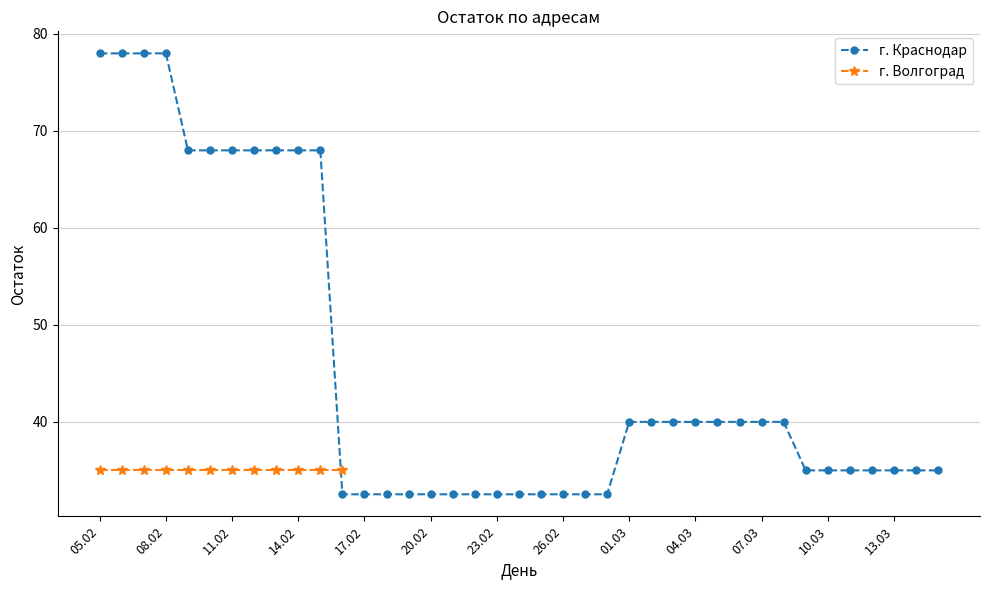

What is the ratio of the value at 23 to the value at 31?

0.8